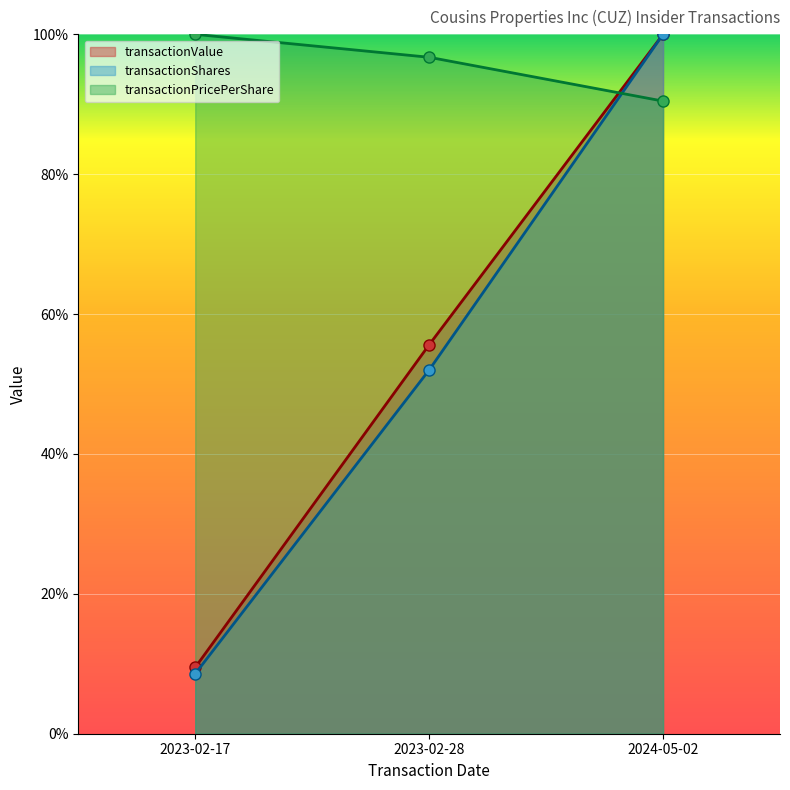

Count the number of categories in the chart.

3